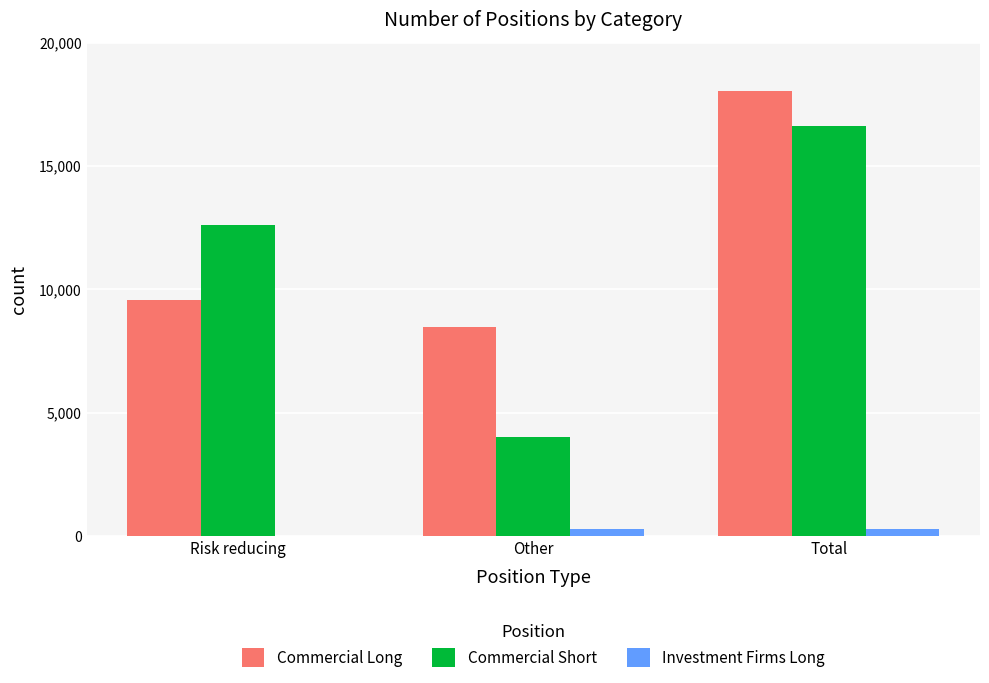

The value of Commercial Long at Risk reducing is 9564. True or false?

True